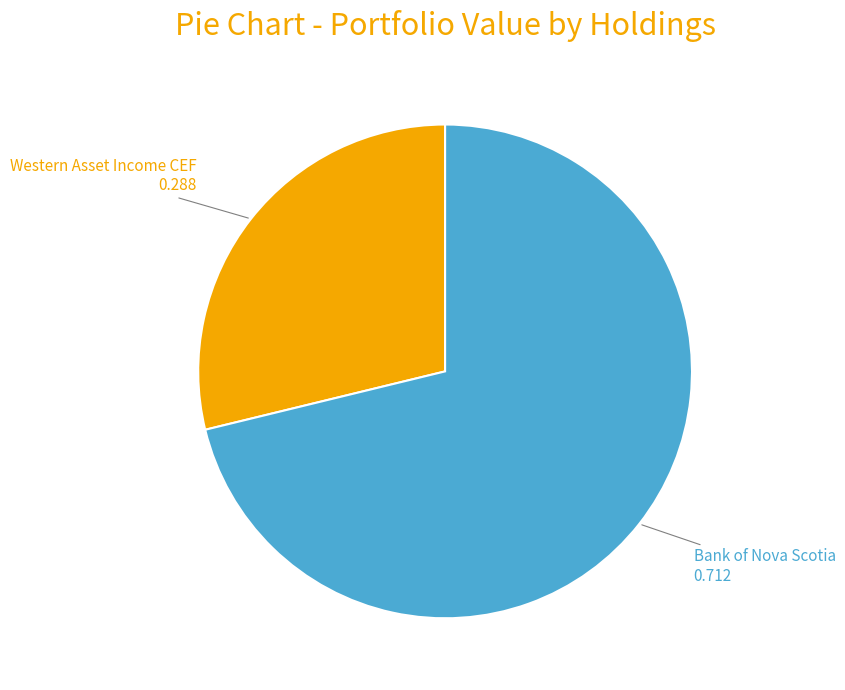

Is there a majority slice in this chart?

Yes